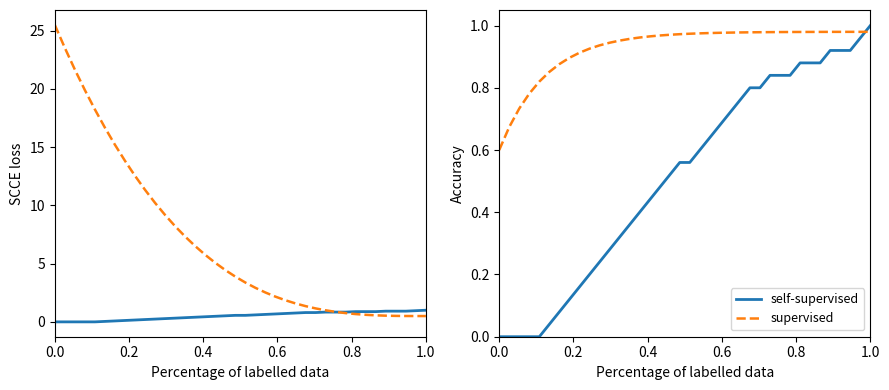

Is the value of supervised at 8 greater than the value of self-supervised at 30?

Yes